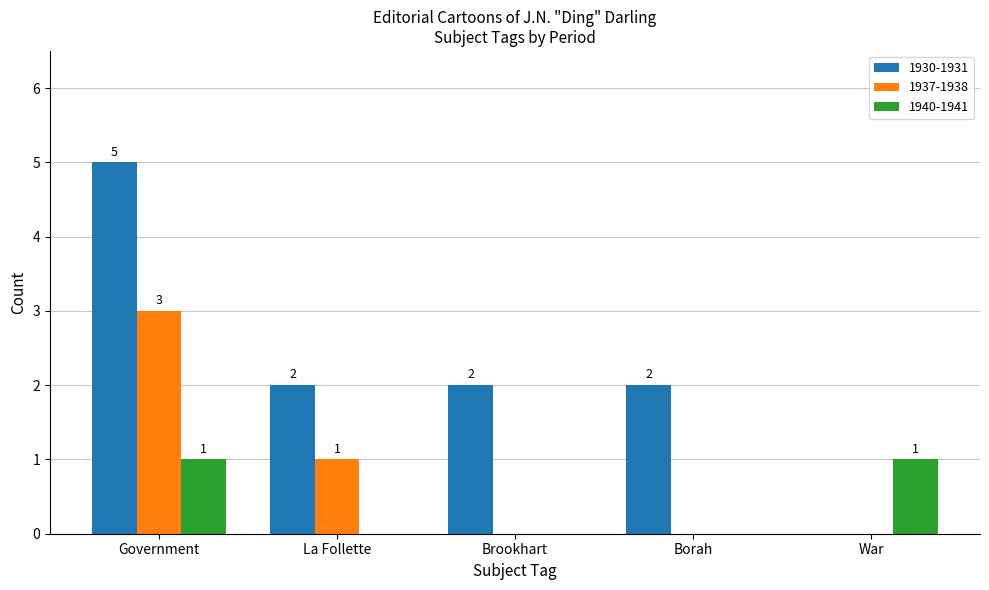

What value does the 1937-1938 series have at Government?

3